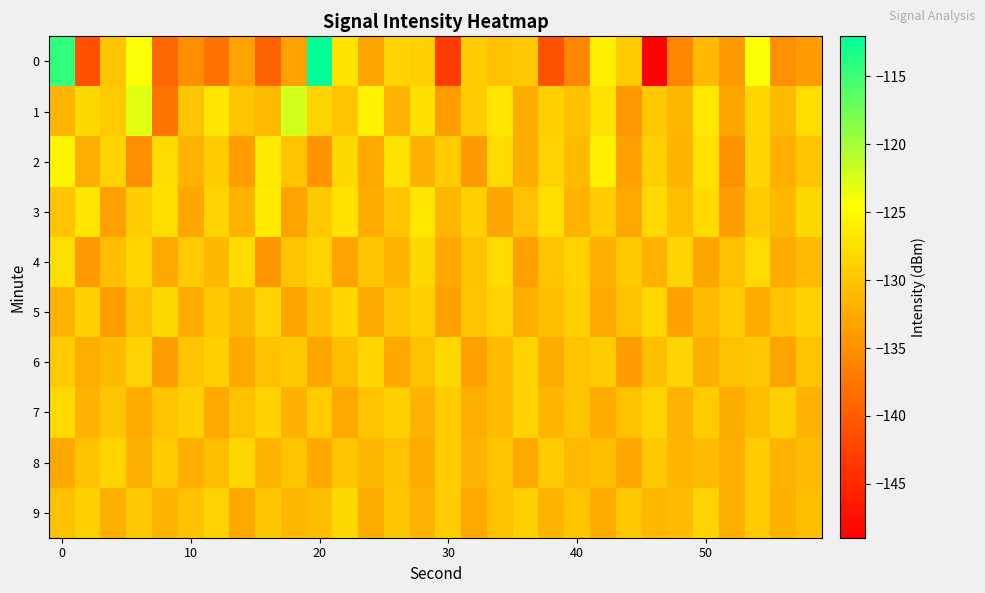

Count the number of categories in the chart.

30